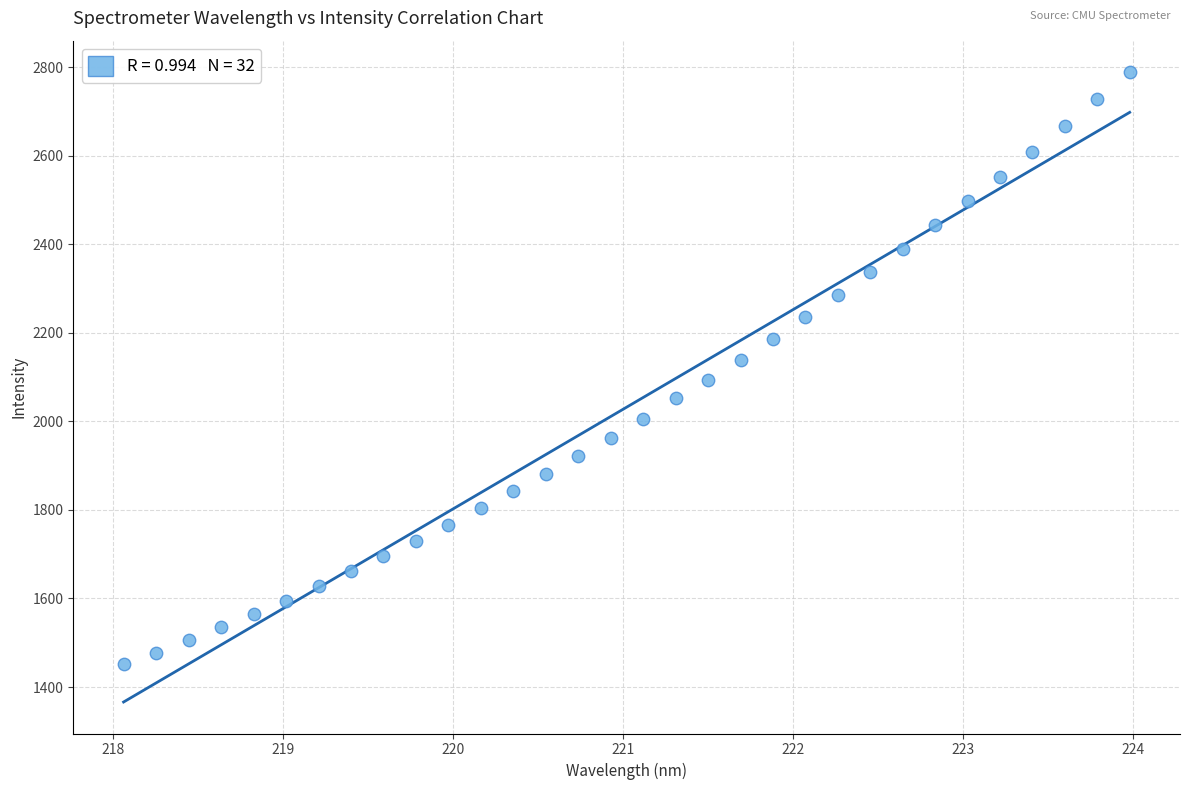

What is the range of Y values (max minus min)?

1337.8